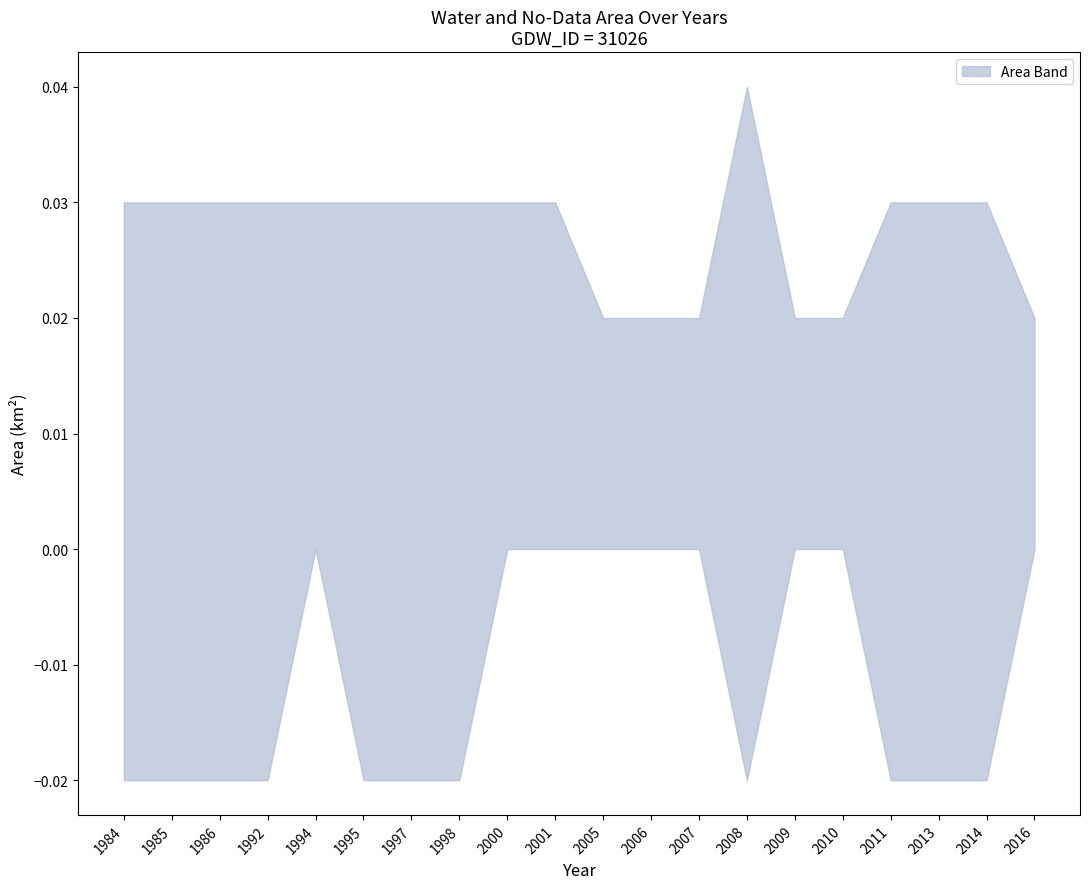

True or false: noDataArea has more than 0 points higher than both neighbors.

True